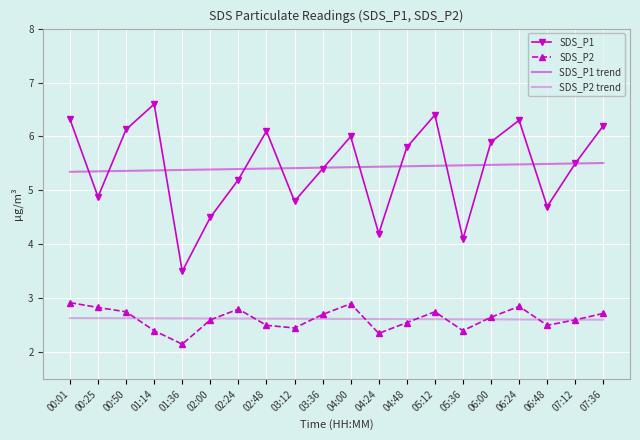

Which category has the highest value in the SDS_P1 series?

01:14